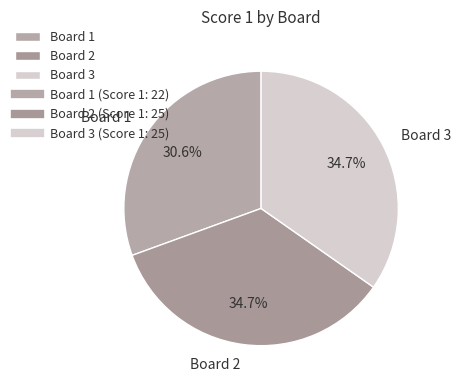

Is there any slice that represents more than half of the pie?

No